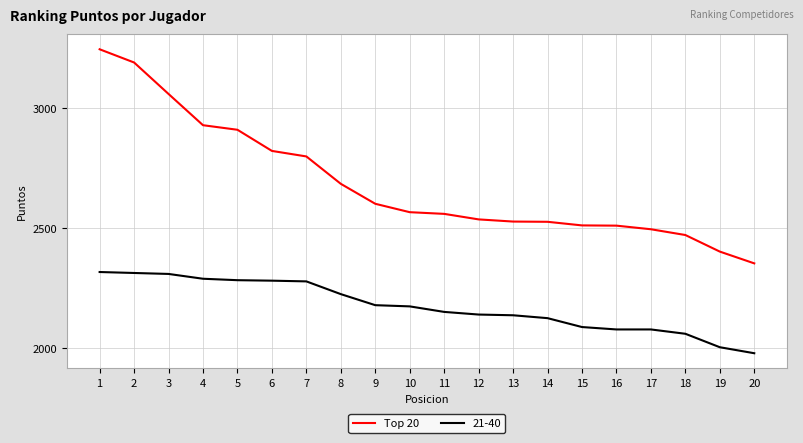

List the series in order of their peak value, lowest first.

21-40, Top 20